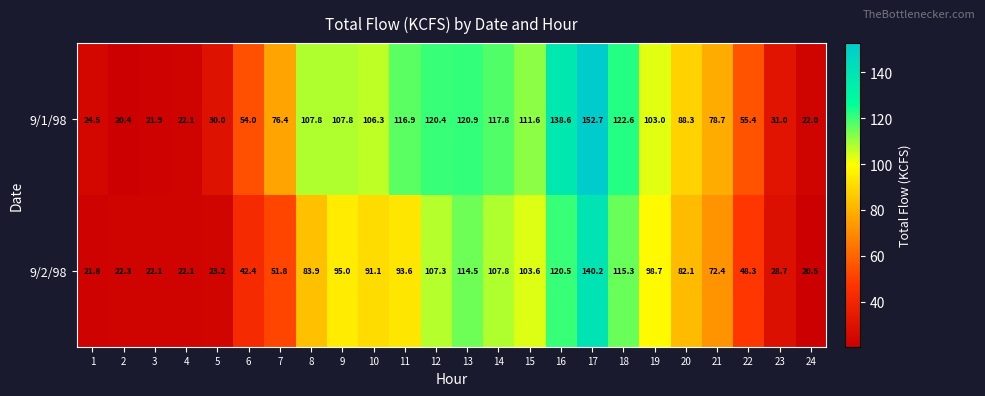

What is the difference between the maximum and minimum values in the 9/1/98 series?

132.3